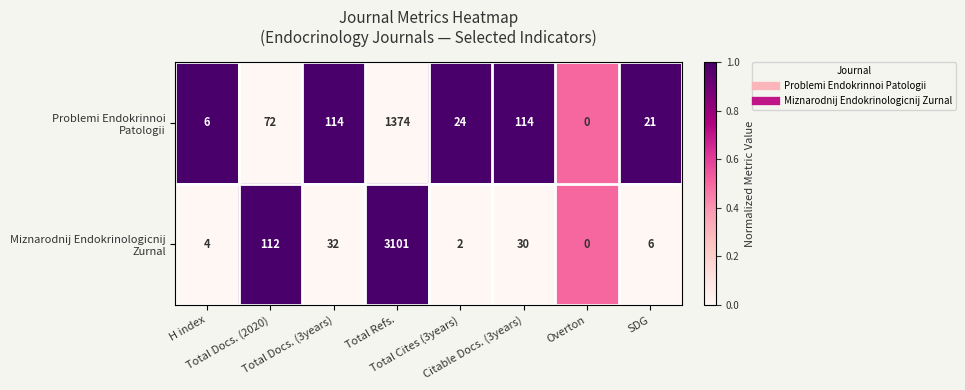

What is the total value across all series at Total Docs. (3years)?

146